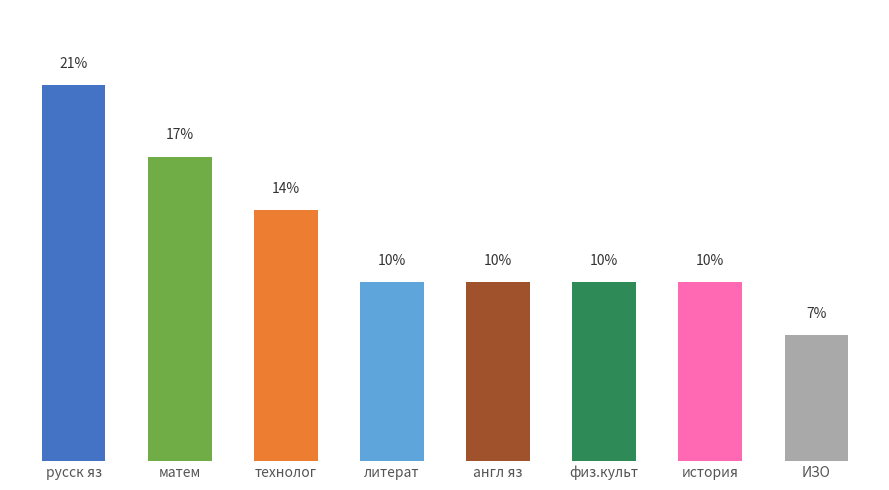

At which label is the value closest to 14?

технолог